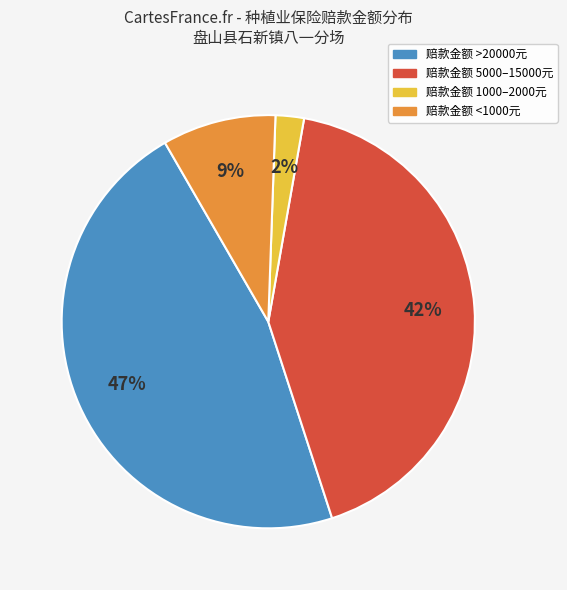

Is there a majority slice in this chart?

No